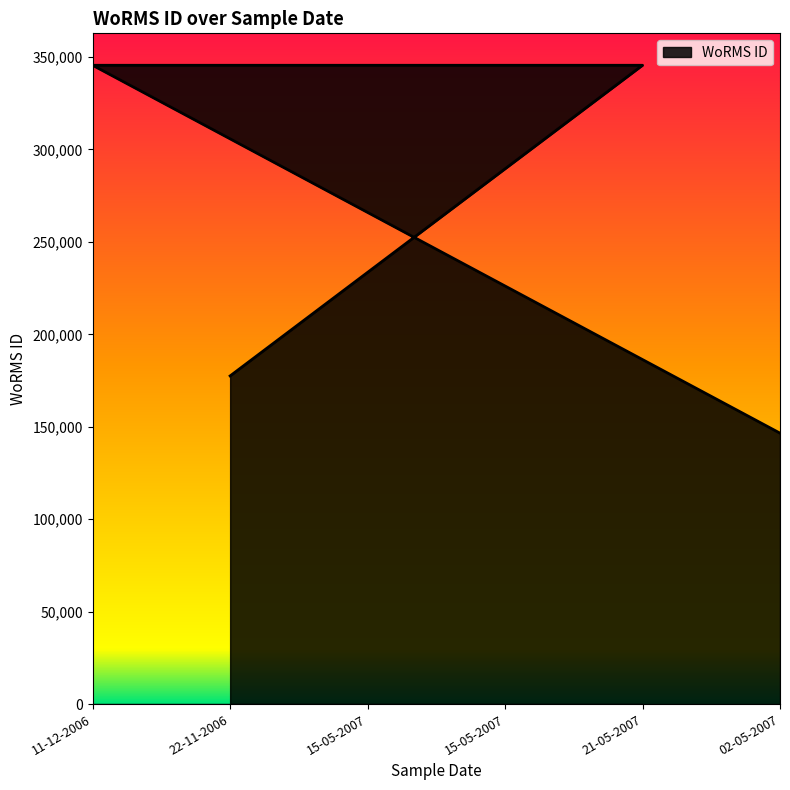

Count the number of categories in the chart.

6